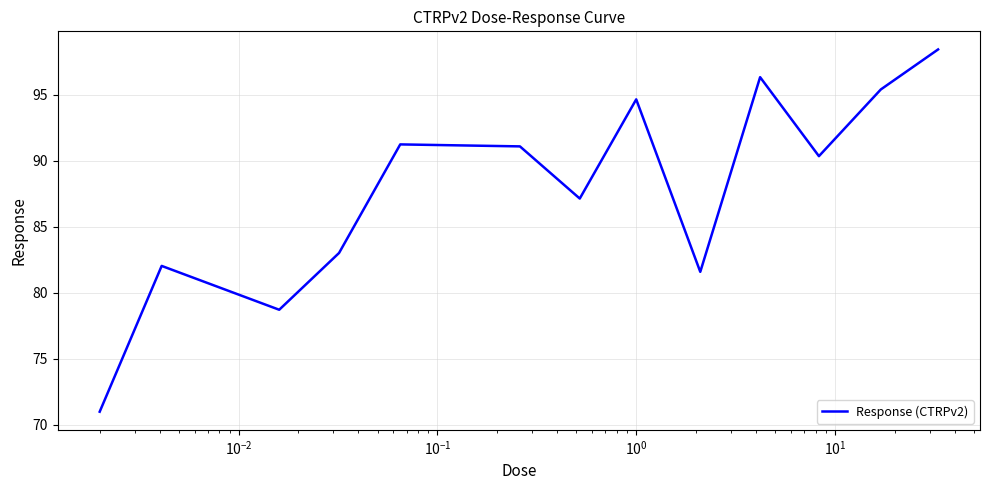

What is the minimum value shown in the chart?

71.0